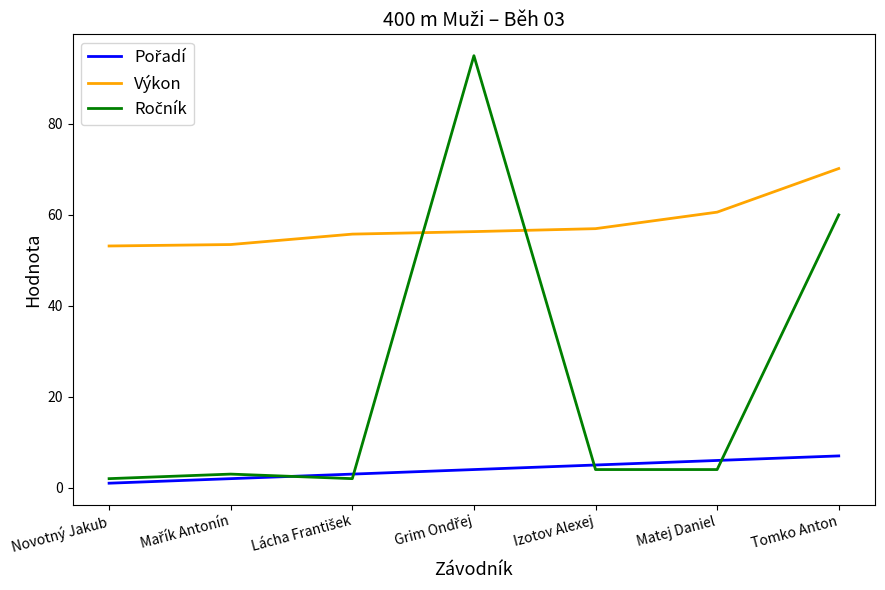

What is the maximum value for Výkon?

70.2